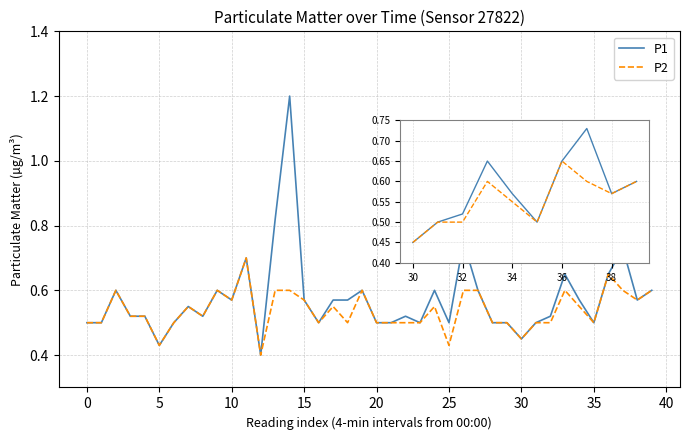

What is the highest value of the P1 series?

1.2